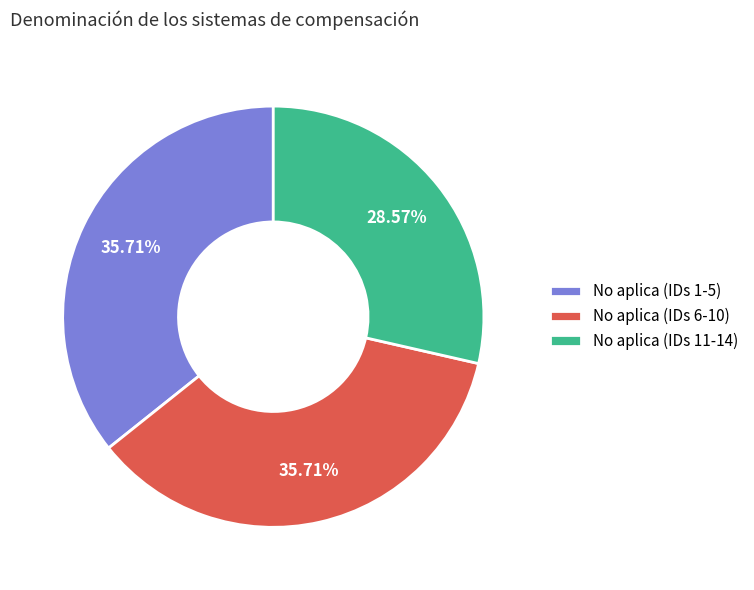

Which has a higher value, No aplica (IDs 11-14) or No aplica (IDs 1-5)?

No aplica (IDs 1-5)